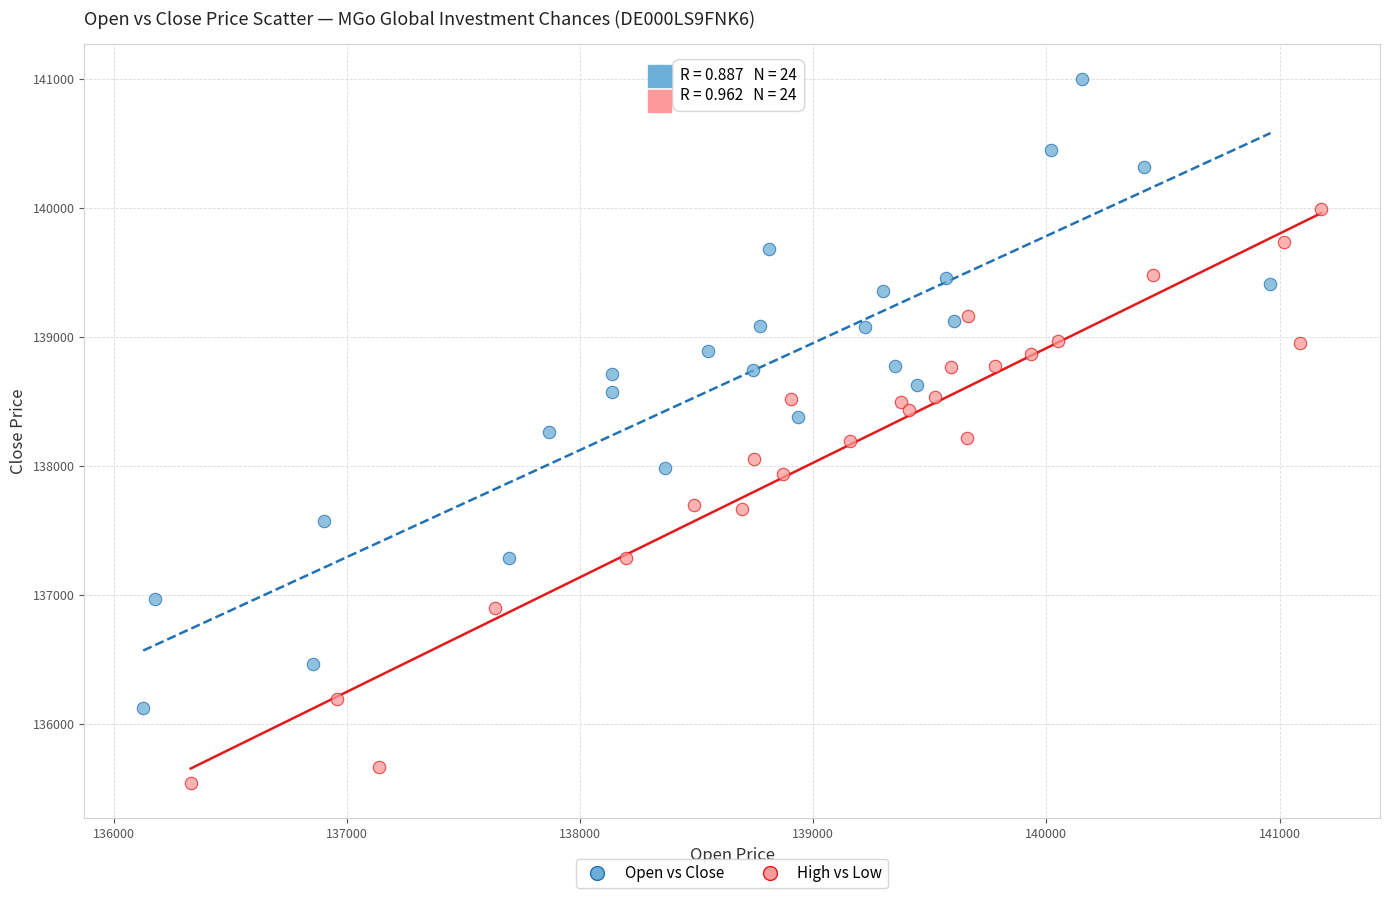

Which series contains the highest Y value?

Open vs Close